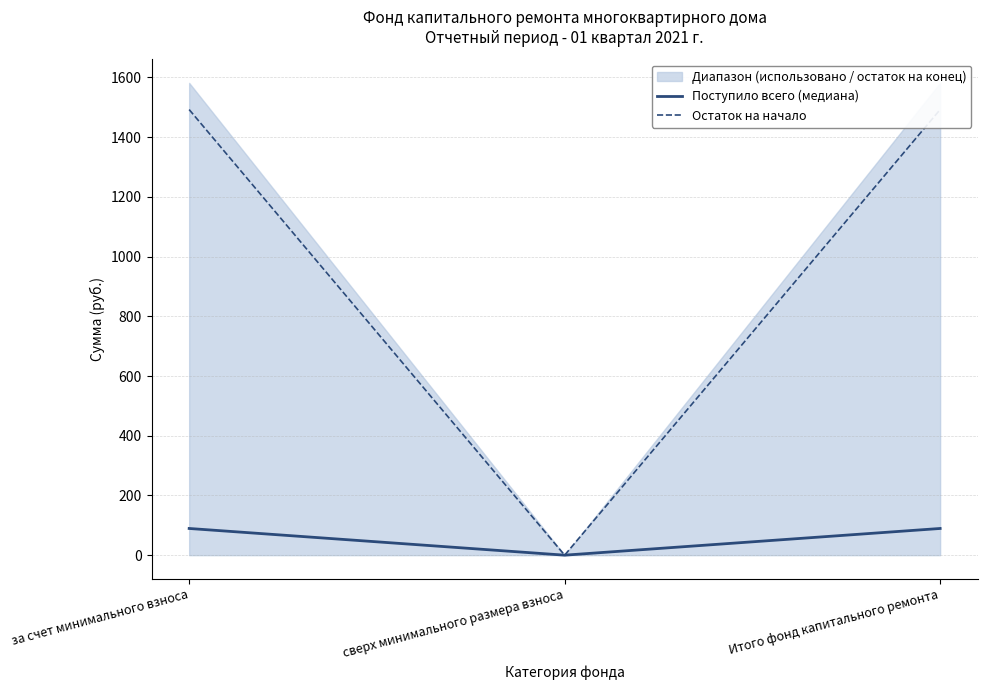

What is the greatest value displayed?

1492.3